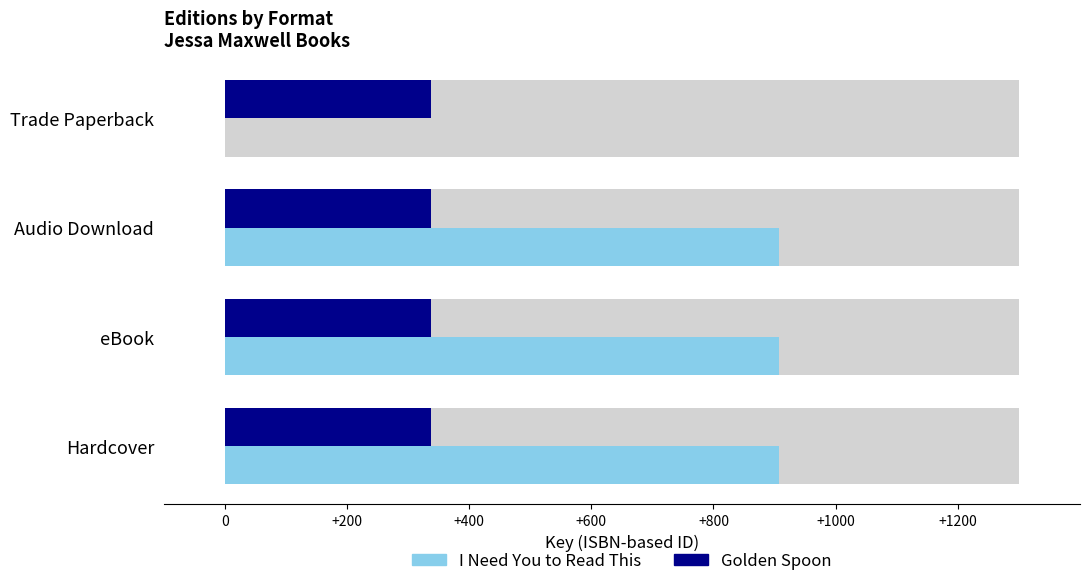

What are all the series names shown in the legend?

I Need You to Read This, Golden Spoon